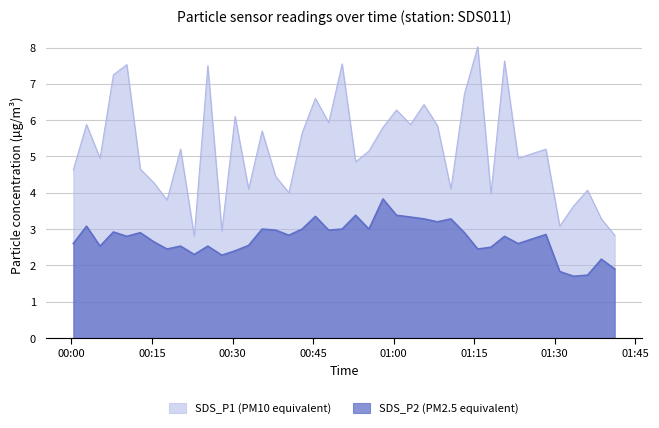

Which series has the largest range (max minus min)?

SDS_P1 (PM10 equivalent)